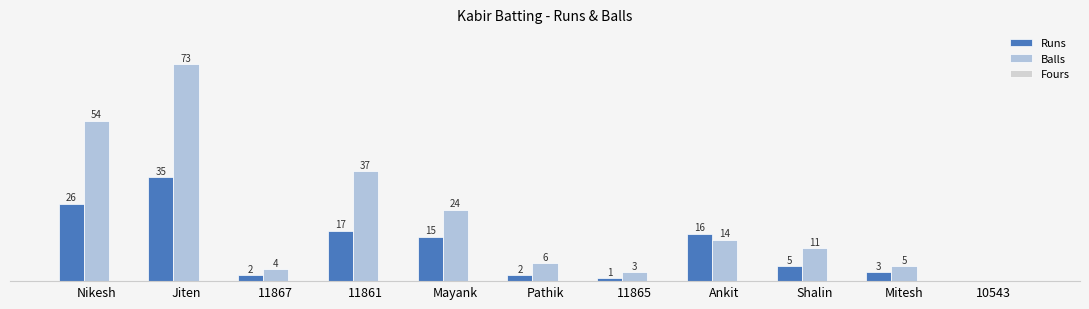

Are the bars grouped side by side (vs. stacked)?

Yes